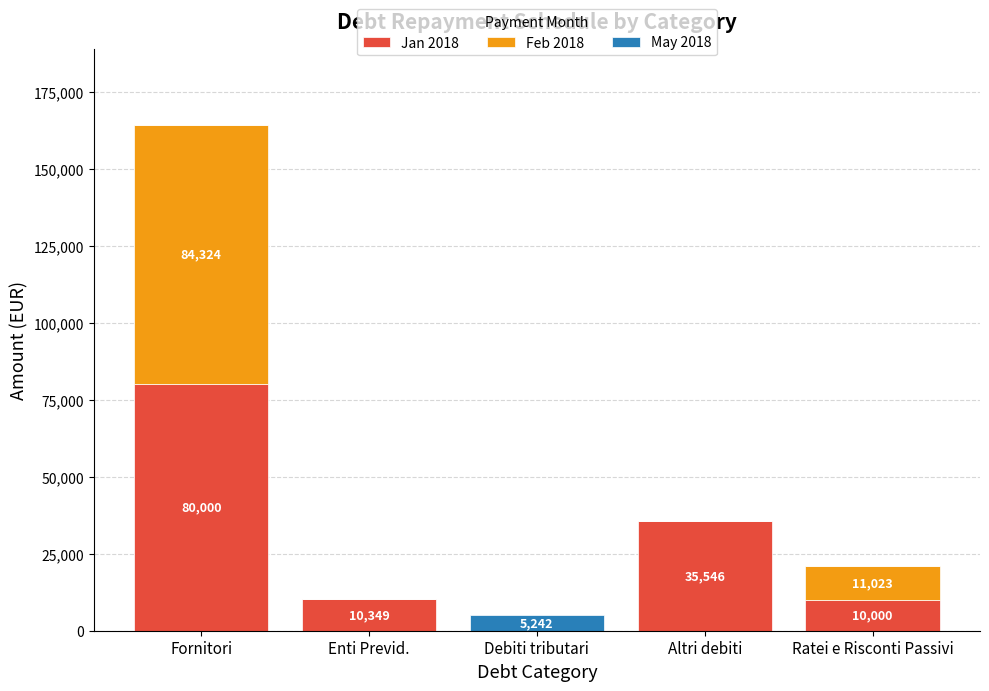

Count the number of categories in the chart.

5